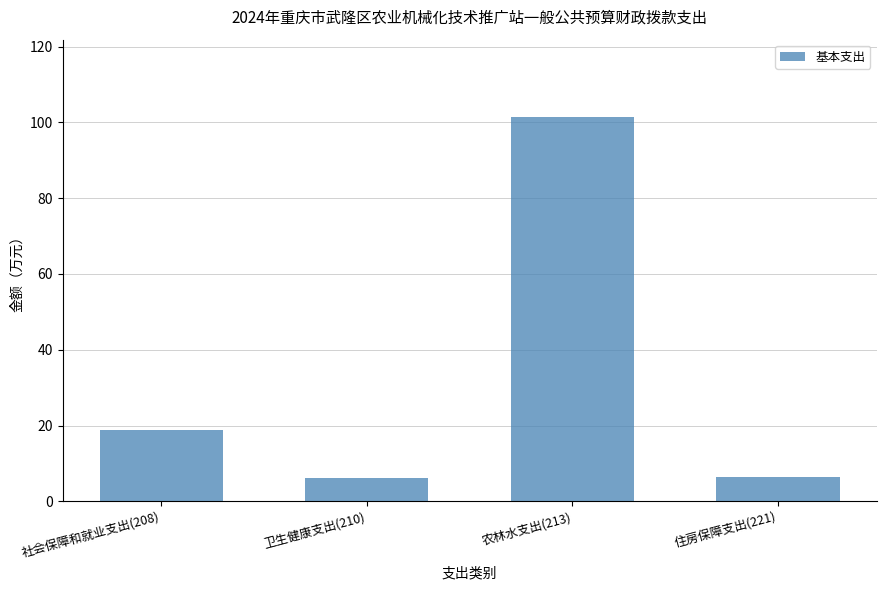

What is the minimum value shown in the chart?

6.3